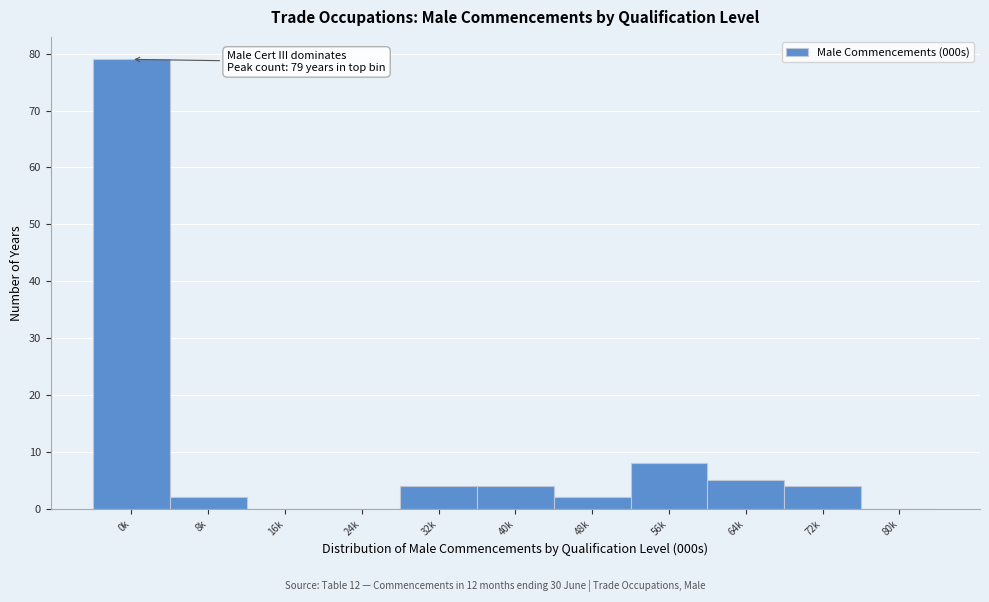

Reading right to left, extract all data points from this chart.

80k=0	72k=4	64k=5	56k=8	48k=2	40k=4	32k=4	24k=0	16k=0	8k=2	0k=79